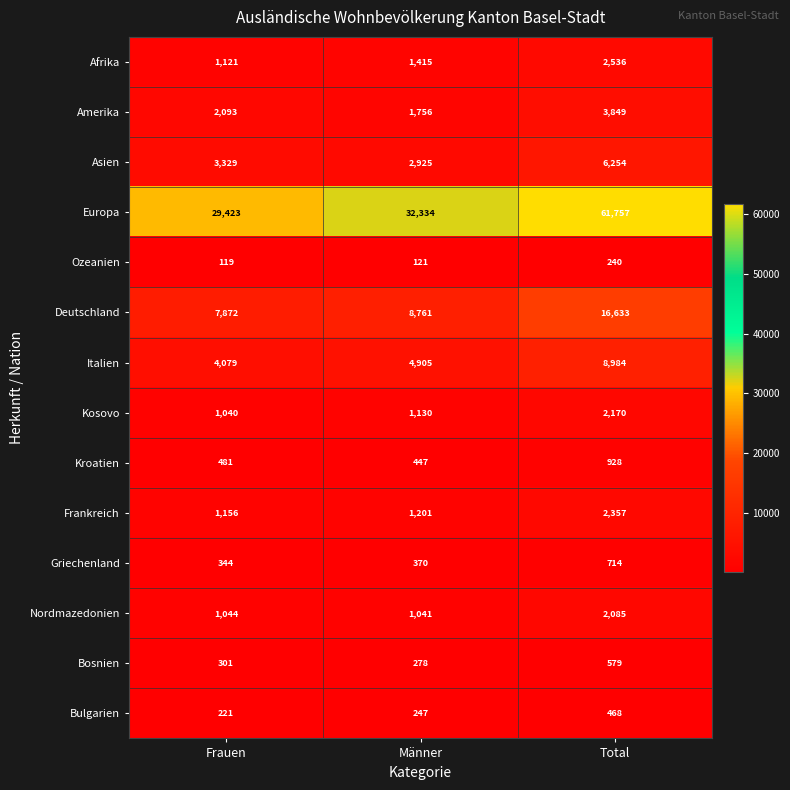

Between Frauen and Total, which series saw the biggest shift?

Europa